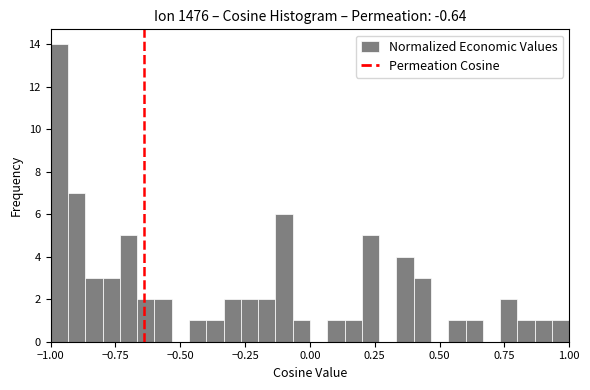

Read against the x-axis, roughly where is the centre of the tallest bar?

-0.95